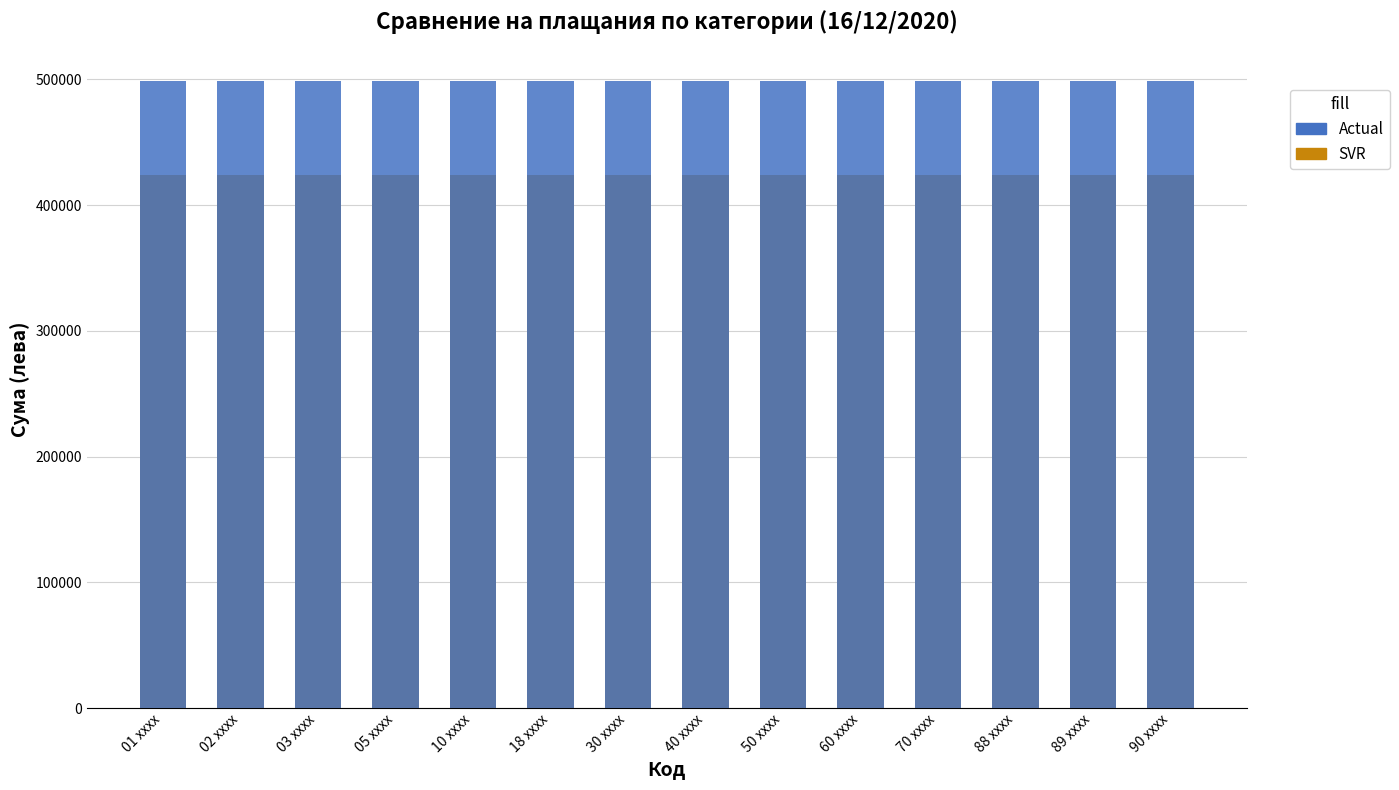

List the labels in order of SVR value, smallest first.

01 xxxx, 02 xxxx, 03 xxxx, 05 xxxx, 10 xxxx, 18 xxxx, 30 xxxx, 40 xxxx, 50 xxxx, 60 xxxx, 70 xxxx, 88 xxxx, 89 xxxx, 90 xxxx